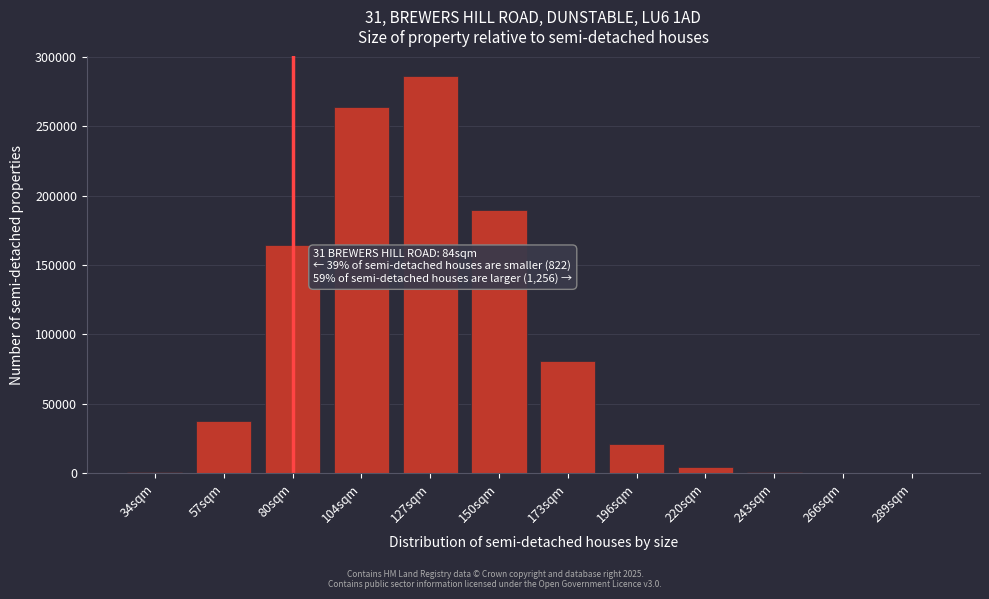

At which category does the chart reach its peak across all series?

127sqm